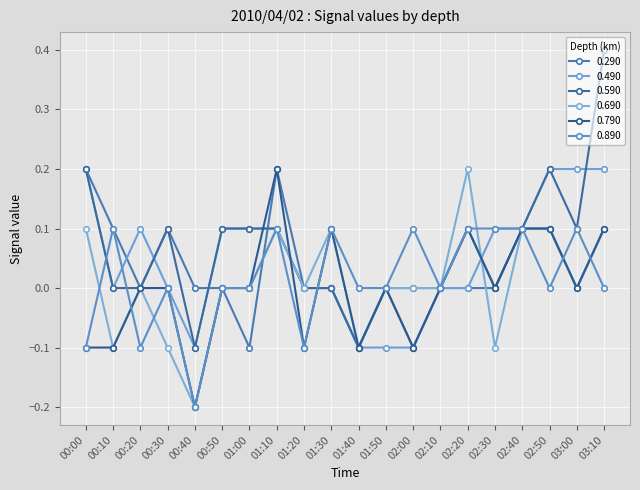

Count the number of categories in the chart.

20